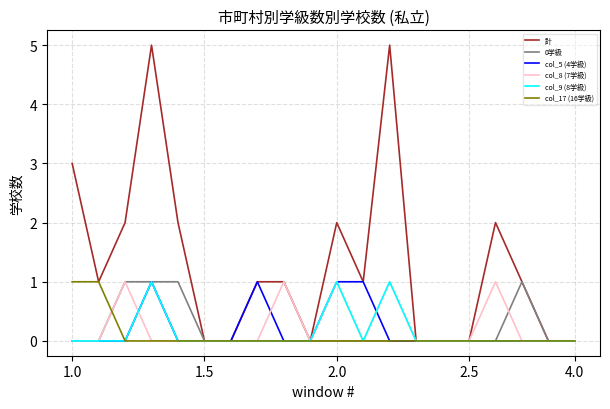

What is the sum of all col_17 (16学級) values?

2